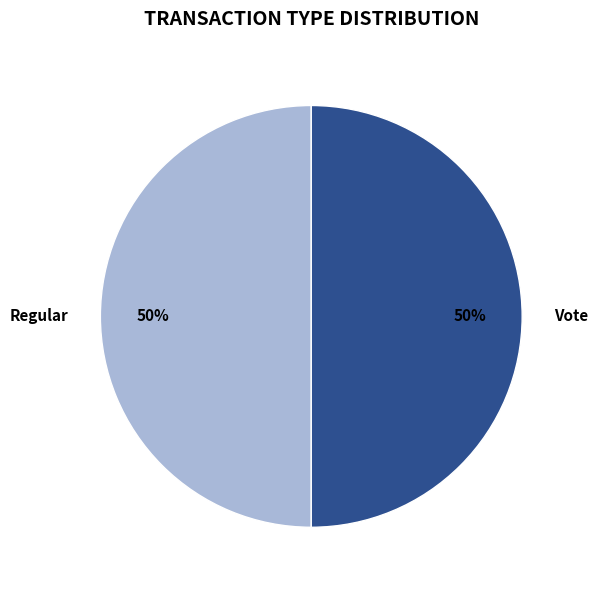

To the nearest percent, what portion does Regular represent?

50%